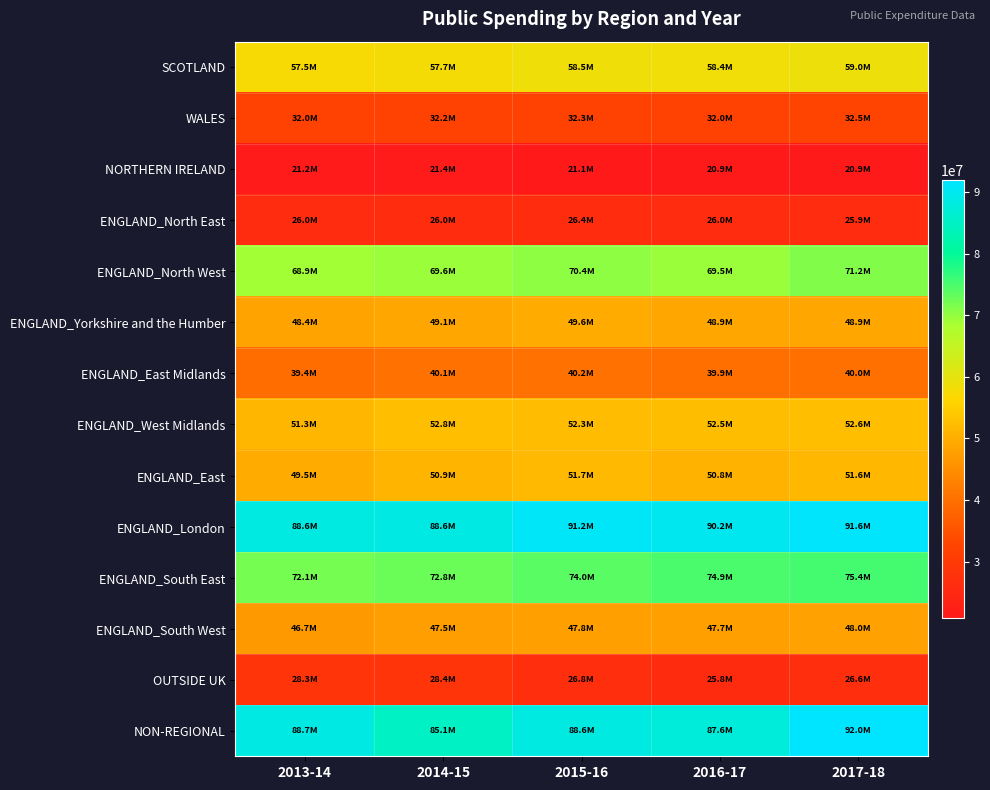

Reading left to right, what are all the values shown in this chart?

SCOTLAND: 2013-14=57490099	2014-15=57689481	2015-16=58508118	2016-17=58411514	2017-18=59027545
WALES: 2013-14=31996526	2014-15=32150462	2015-16=32262724	2016-17=32007483	2017-18=32491583
NORTHERN IRELAND: 2013-14=21178149	2014-15=21351692	2015-16=21054467	2016-17=20893768	2017-18=20934060
ENGLAND_North East: 2013-14=26004059	2014-15=26046270	2015-16=26359927	2016-17=25964572	2017-18=25930628
ENGLAND_North West: 2013-14=68928503	2014-15=69591042	2015-16=70401166	2016-17=69528354	2017-18=71185419
ENGLAND_Yorkshire and the Humber: 2013-14=48356762	2014-15=49050336	2015-16=49615247	2016-17=48910624	2017-18=48864808
ENGLAND_East Midlands: 2013-14=39379272	2014-15=40096721	2015-16=40195198	2016-17=39898465	2017-18=40024087
ENGLAND_West Midlands: 2013-14=51302304	2014-15=52755963	2015-16=52251704	2016-17=52479602	2017-18=52551334
ENGLAND_East: 2013-14=49543758	2014-15=50893837	2015-16=51704342	2016-17=50812413	2017-18=51561742
ENGLAND_London: 2013-14=88617545	2014-15=88642984	2015-16=91218599	2016-17=90155323	2017-18=91584756
ENGLAND_South East: 2013-14=72101739	2014-15=72781534	2015-16=74045167	2016-17=74912362	2017-18=75365307
ENGLAND_South West: 2013-14=46715260	2014-15=47513798	2015-16=47777463	2016-17=47735531	2017-18=47963993
OUTSIDE UK: 2013-14=28344818	2014-15=28366693	2015-16=26773111	2016-17=25801121	2017-18=26589318
NON-REGIONAL: 2013-14=88692993	2014-15=85141909	2015-16=88619007	2016-17=87576862	2017-18=91952155